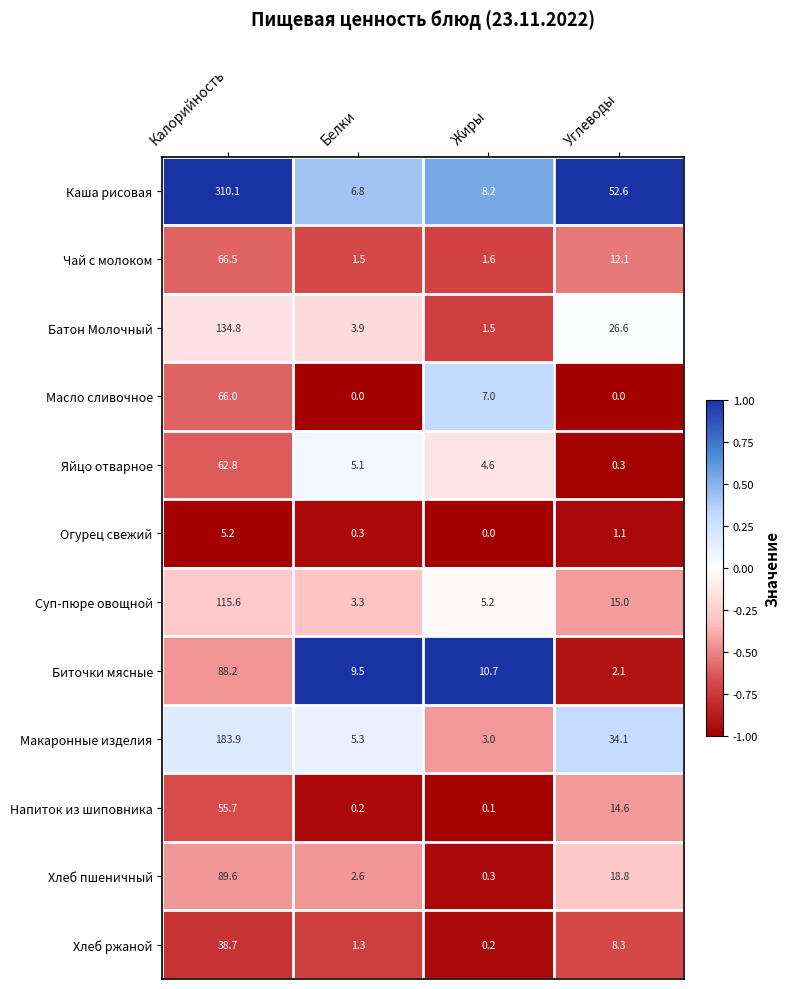

The value of Батон Молочный at Калорийность is 134.8. True or false?

True